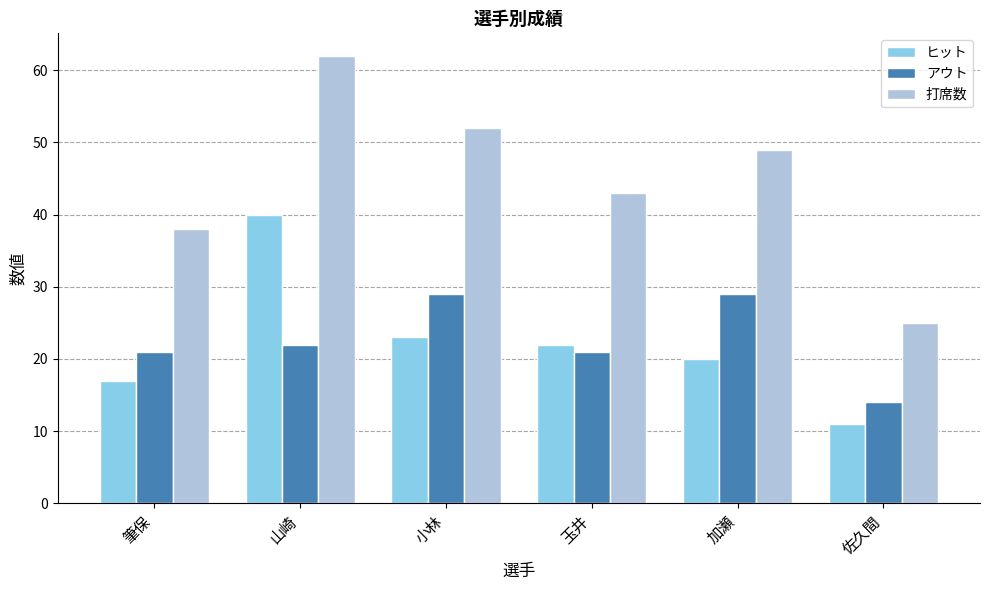

How many bars are there in each group?

3